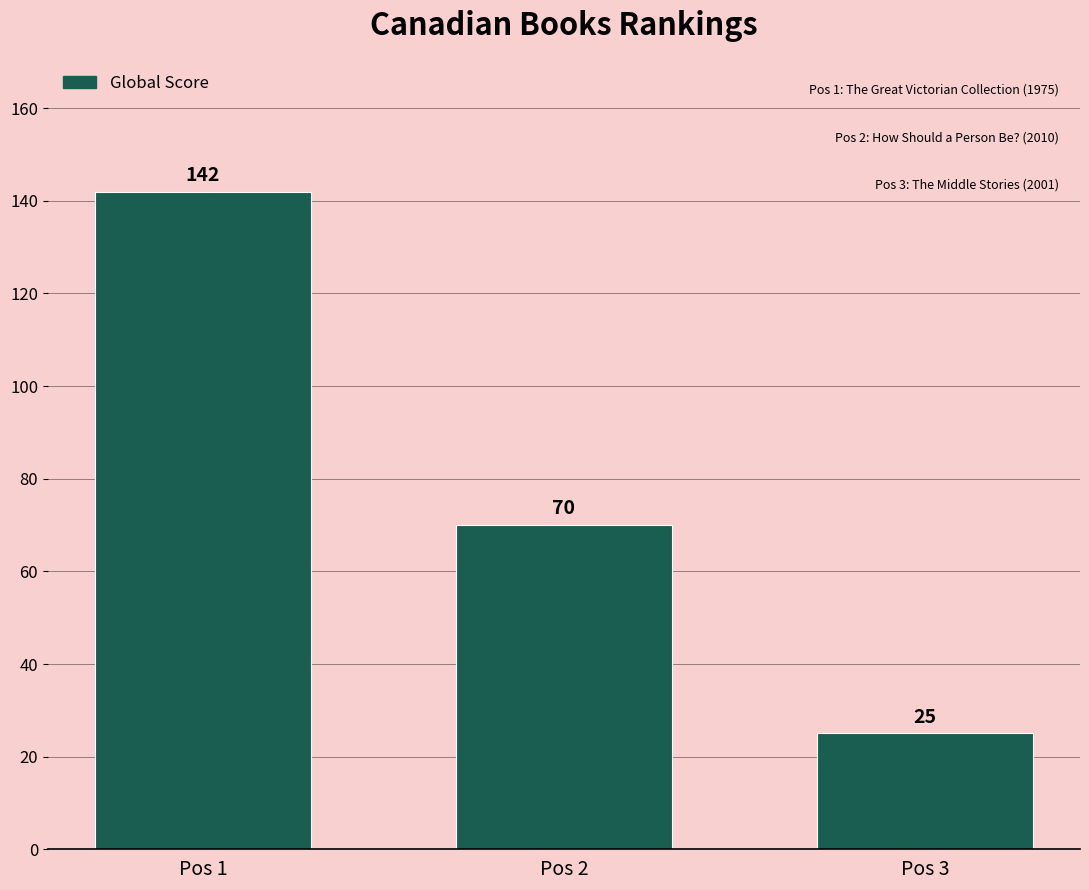

True or false: the data shows 48 at Pos 2.

False